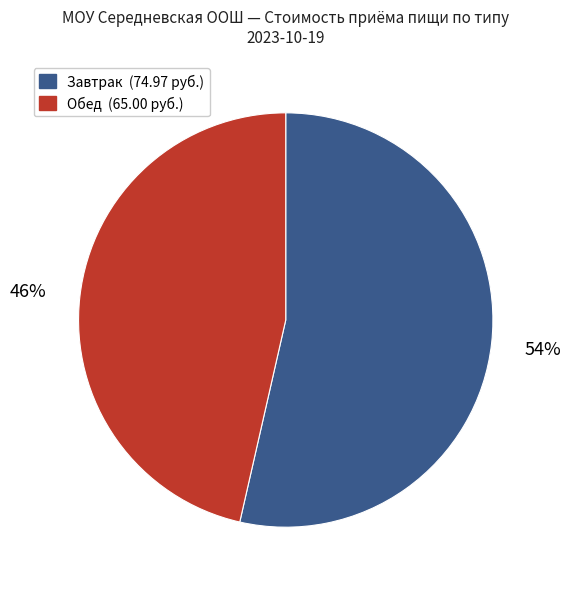

To the nearest percent, what is the average slice percentage?

50%